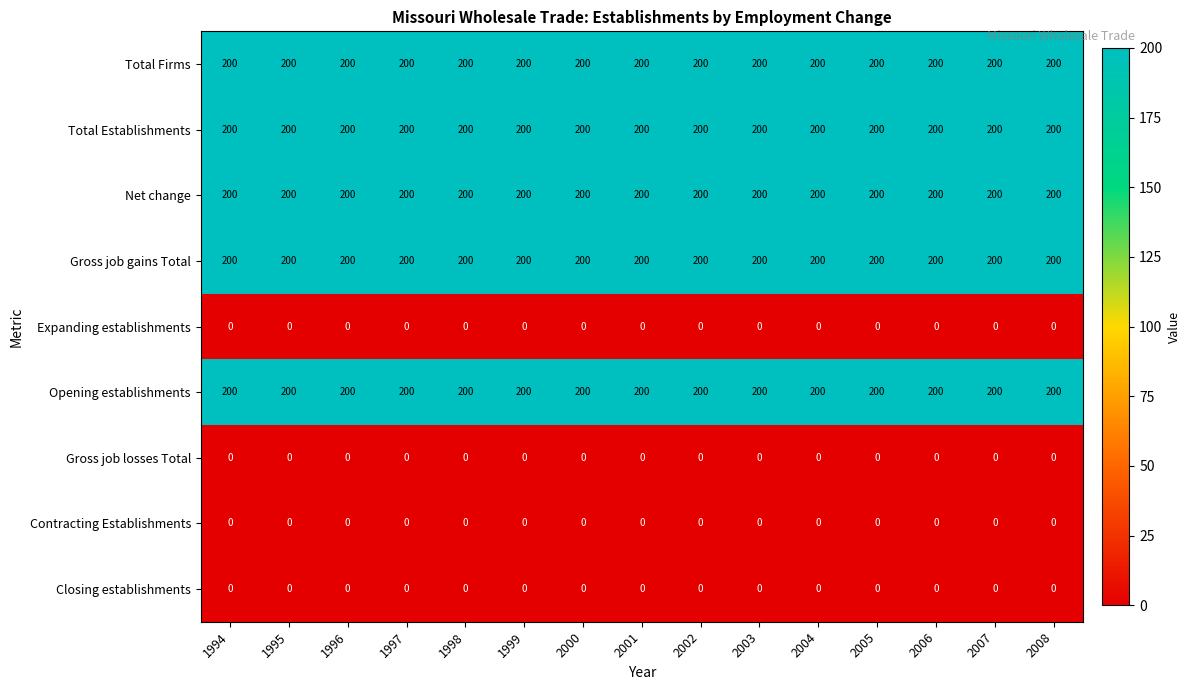

How many series are shown in this chart?

9